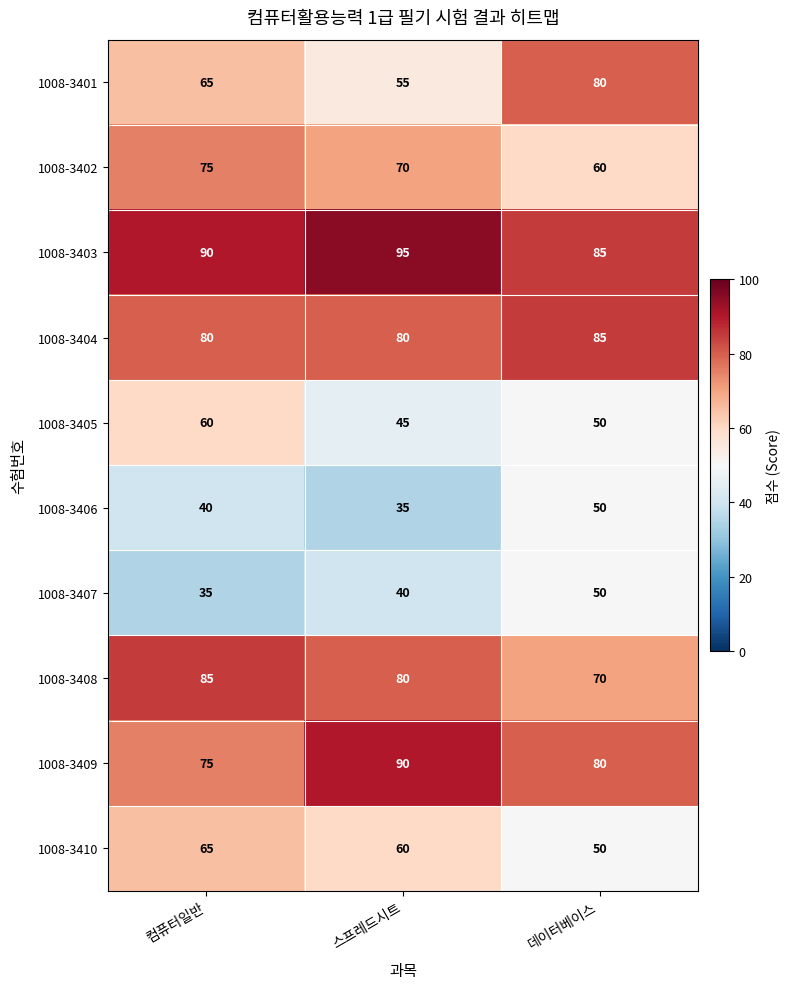

Which category has the lowest value in the 1008-3402 series?

데이터베이스